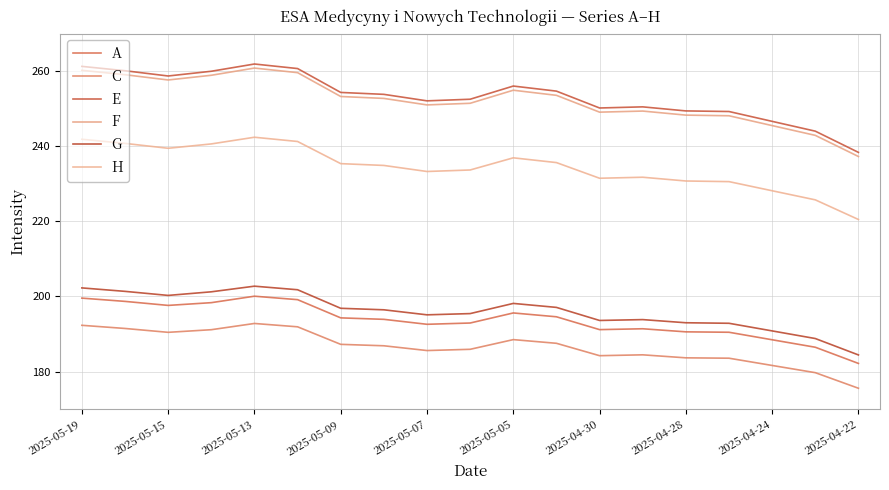

Where is the first local maximum for G?

2025-05-13